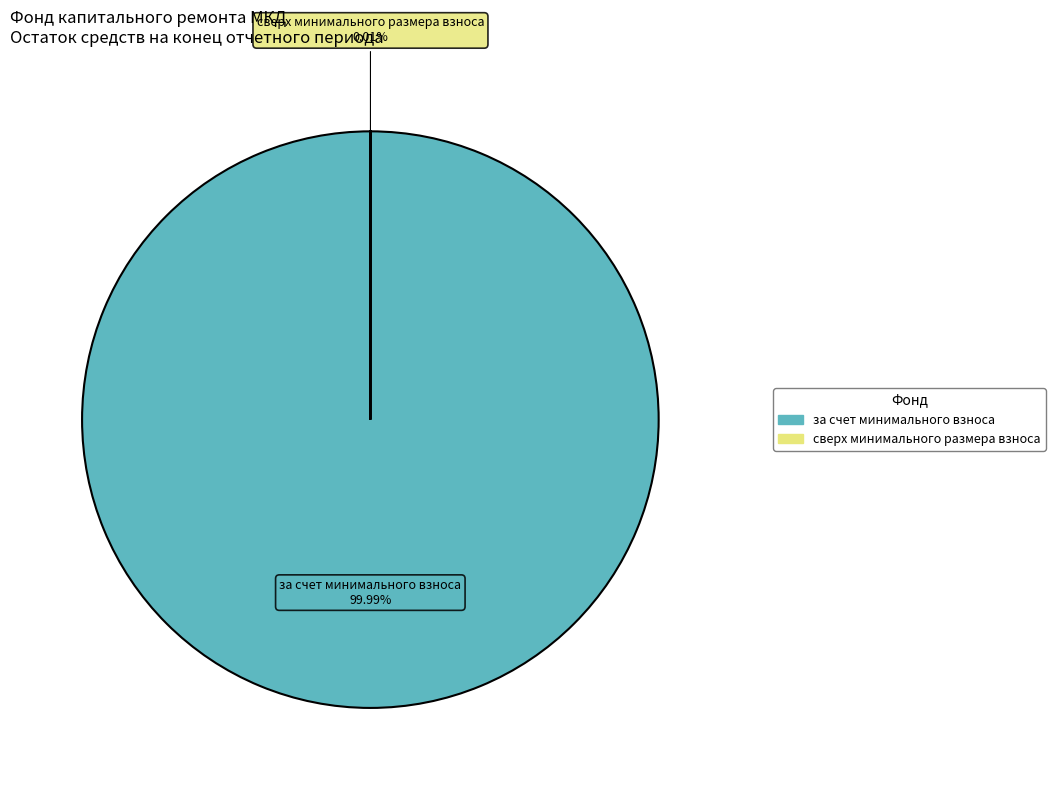

Rank the categories by value from highest to lowest.

за счет минимального взноса, сверх минимального размера взноса